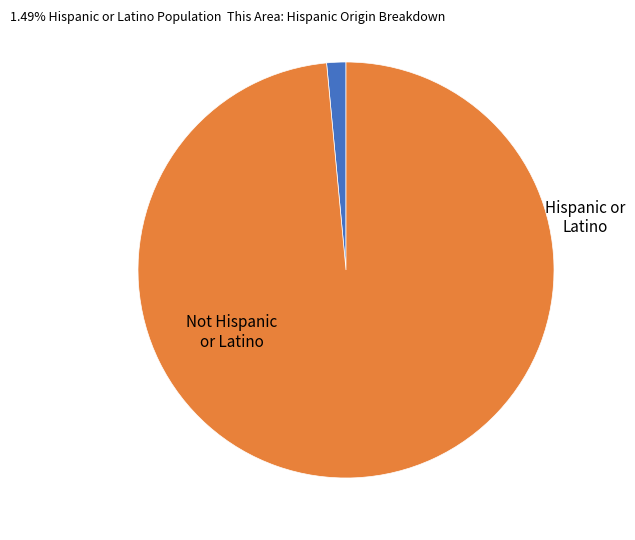

Does any single category account for the majority?

Yes